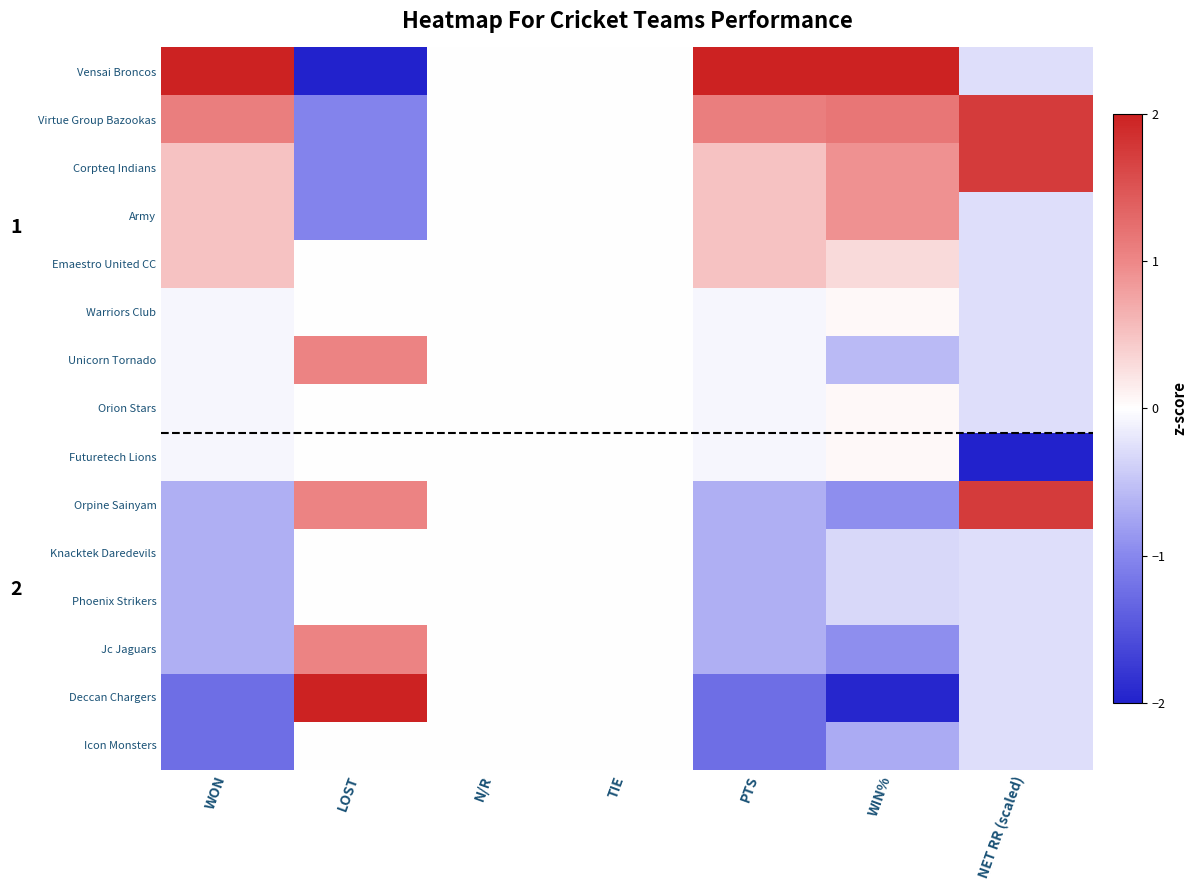

At which category is the sum across all series the highest?

WIN%